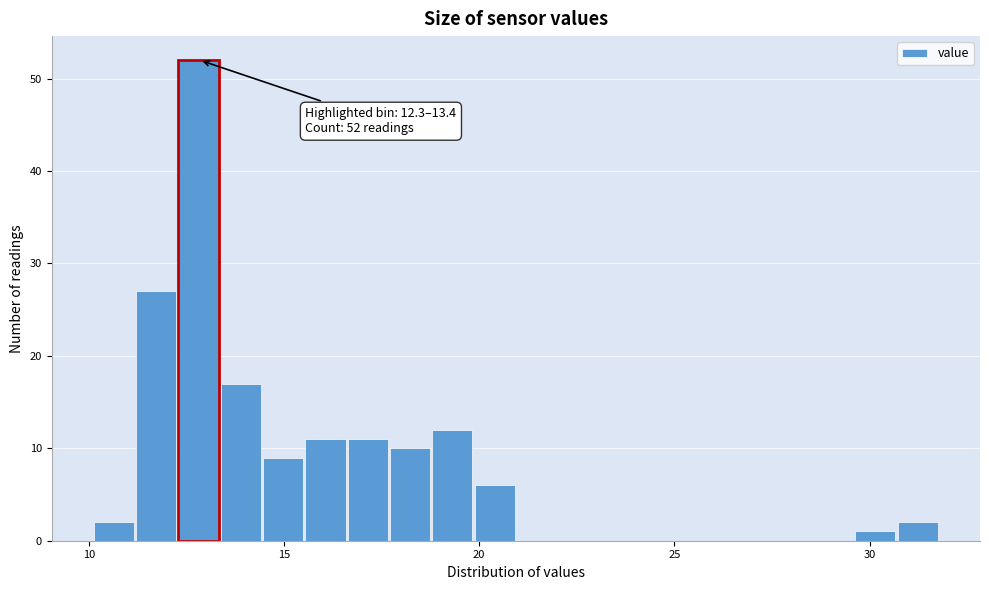

Read against the x-axis, roughly where is the centre of the tallest bar?

13.0